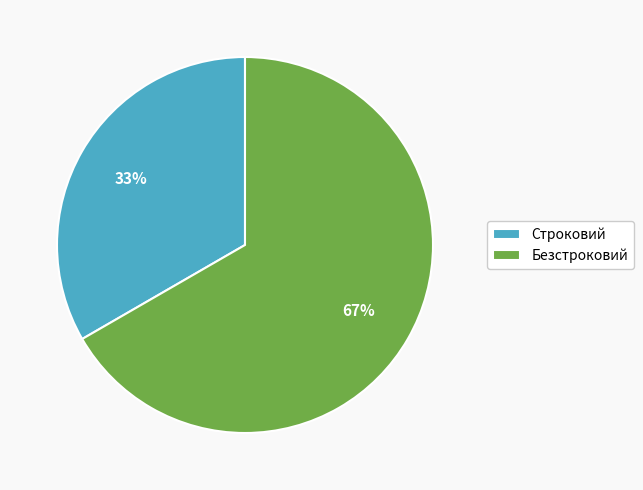

Approximately how many times larger is the value at Безстроковий compared to Строковий?

2.0